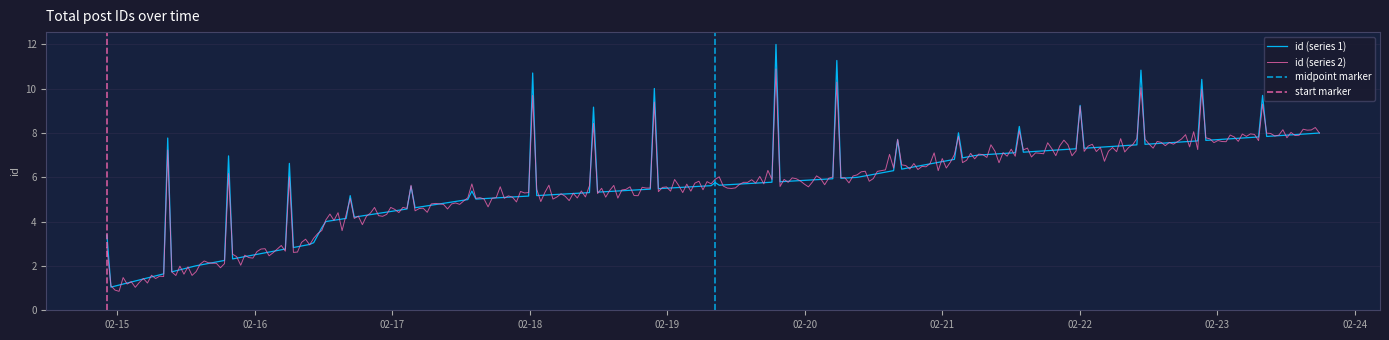

What is the minimum value for id (series 2)?

0.9